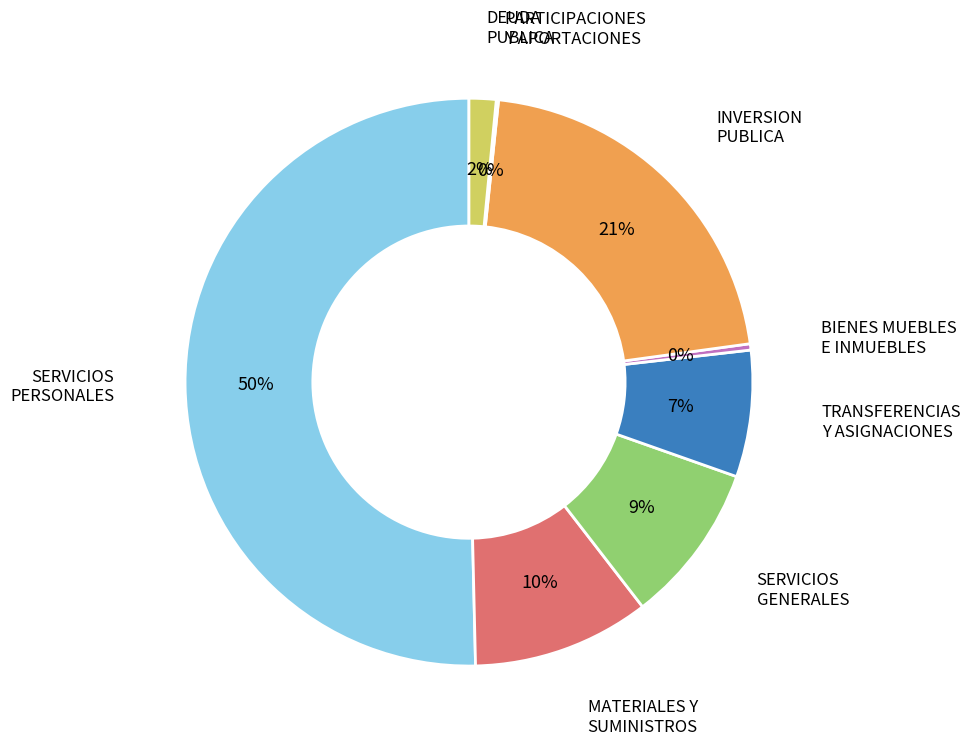

To the nearest percent, what is the average slice percentage?

12%